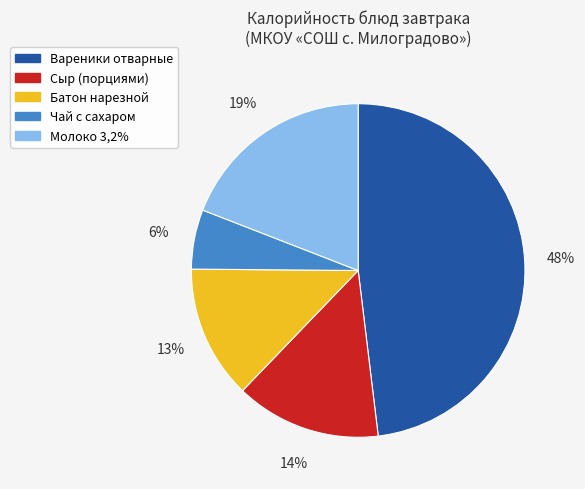

Is the sum of Молоко 3,2% and Сыр (порциями) greater than half?

No